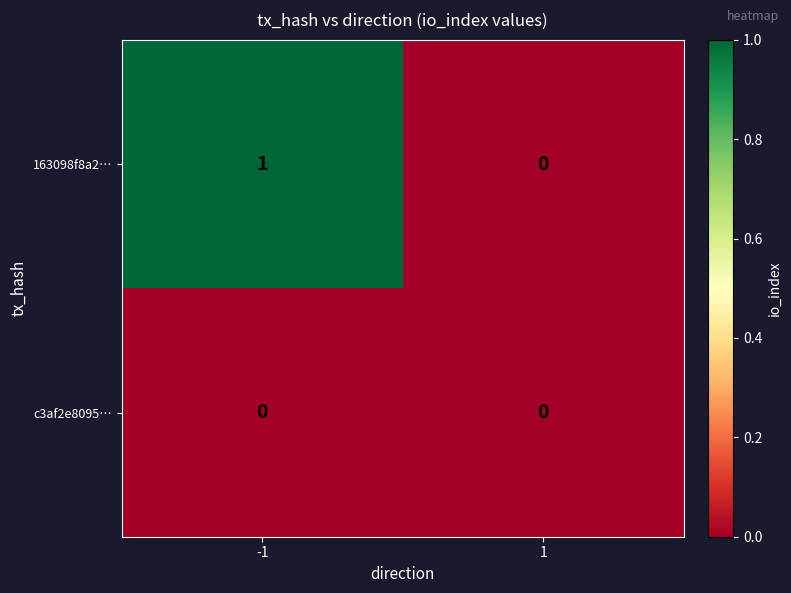

Which series changed the most between -1 and 1?

163098f8a2…